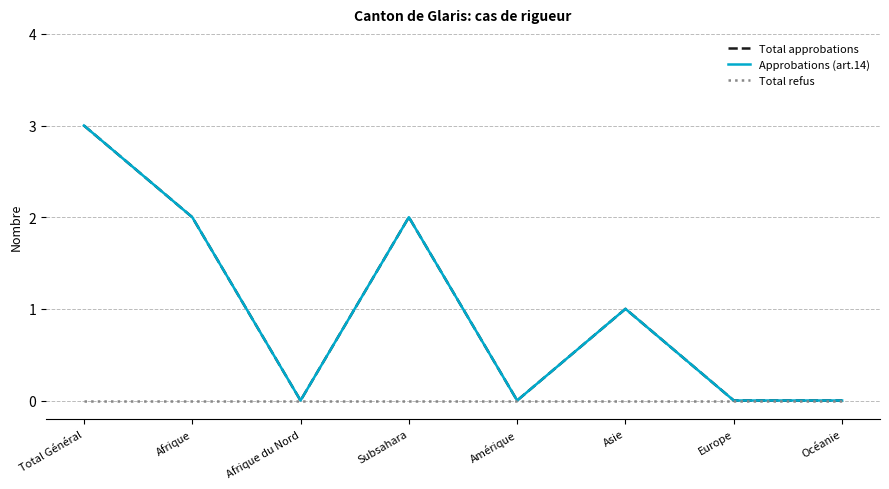

Reading left to right, extract all data points from this chart.

Total approbations: Total Général=3	Afrique=2	Afrique du Nord=0	Subsahara=2	Amérique=0	Asie=1	Europe=0	Océanie=0
Approbations (art.14): Total Général=3	Afrique=2	Afrique du Nord=0	Subsahara=2	Amérique=0	Asie=1	Europe=0	Océanie=0
Total refus: Total Général=0	Afrique=0	Afrique du Nord=0	Subsahara=0	Amérique=0	Asie=0	Europe=0	Océanie=0